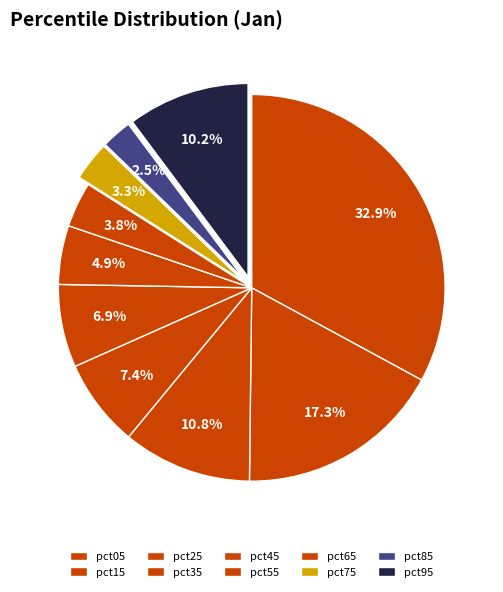

Count the number of slices in the pie.

10